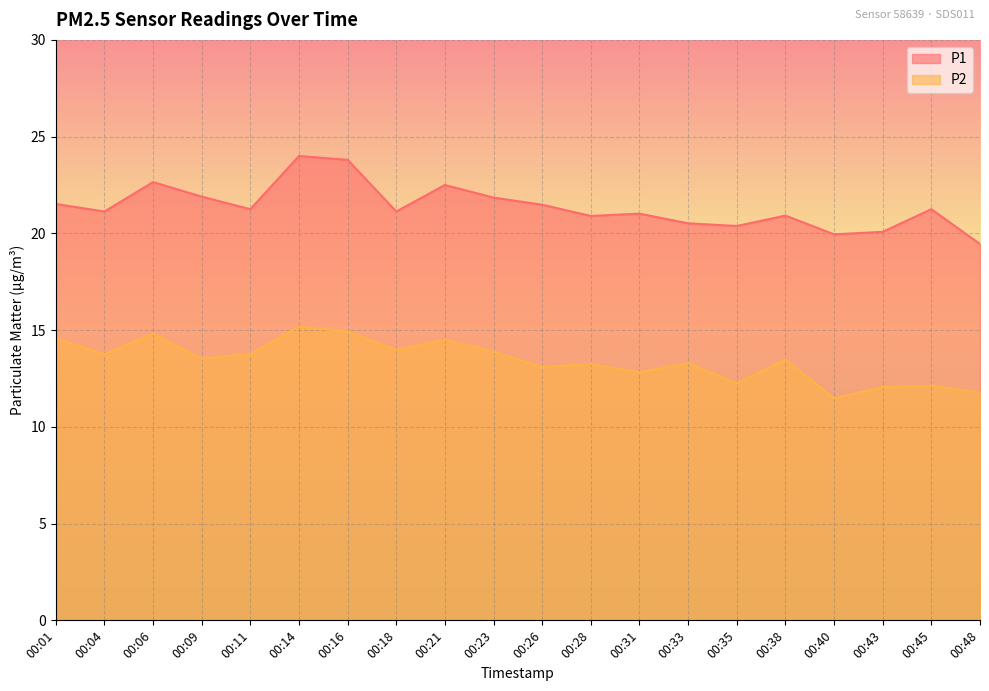

How many values in the P2 series exceed 13?

14